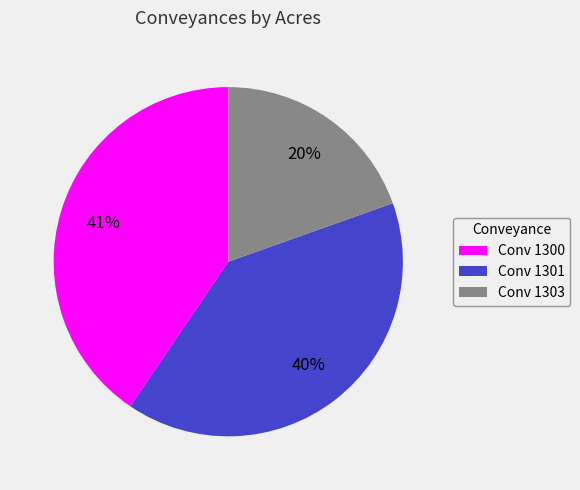

How many slices are in this pie chart?

3